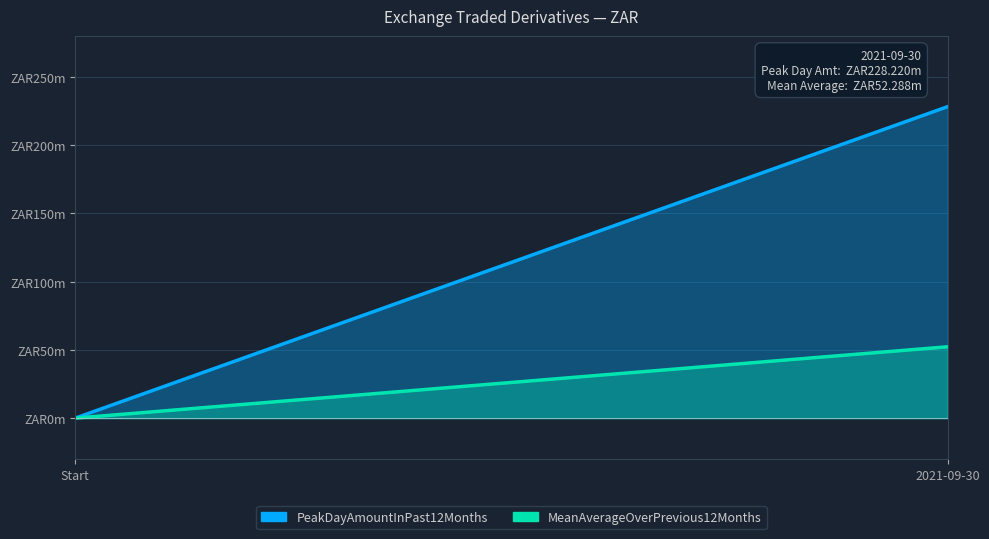

How many data points does each series have?

2